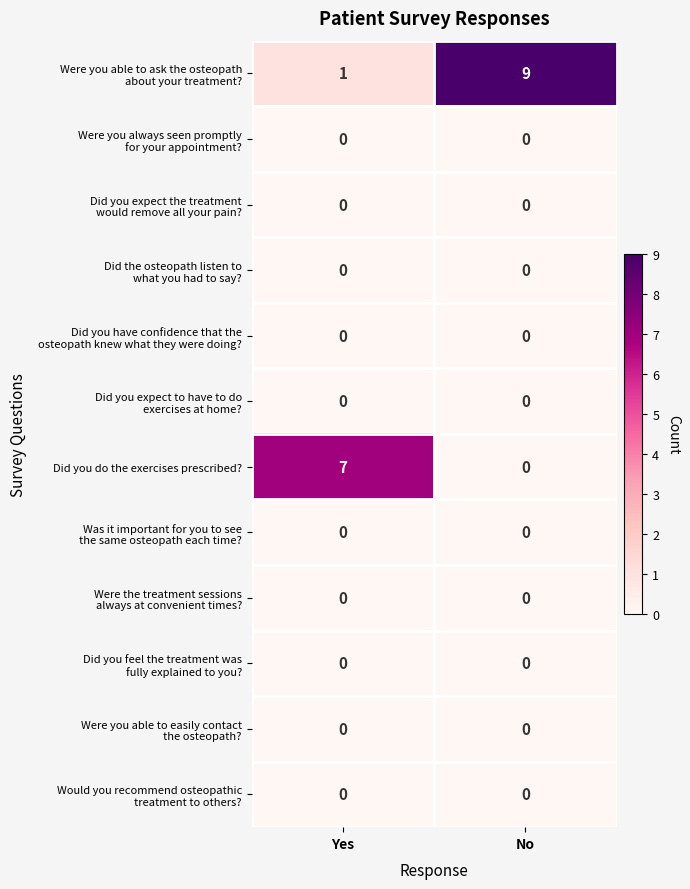

The Did you do the exercises prescribed? series shows 7 at Yes. True or false?

True